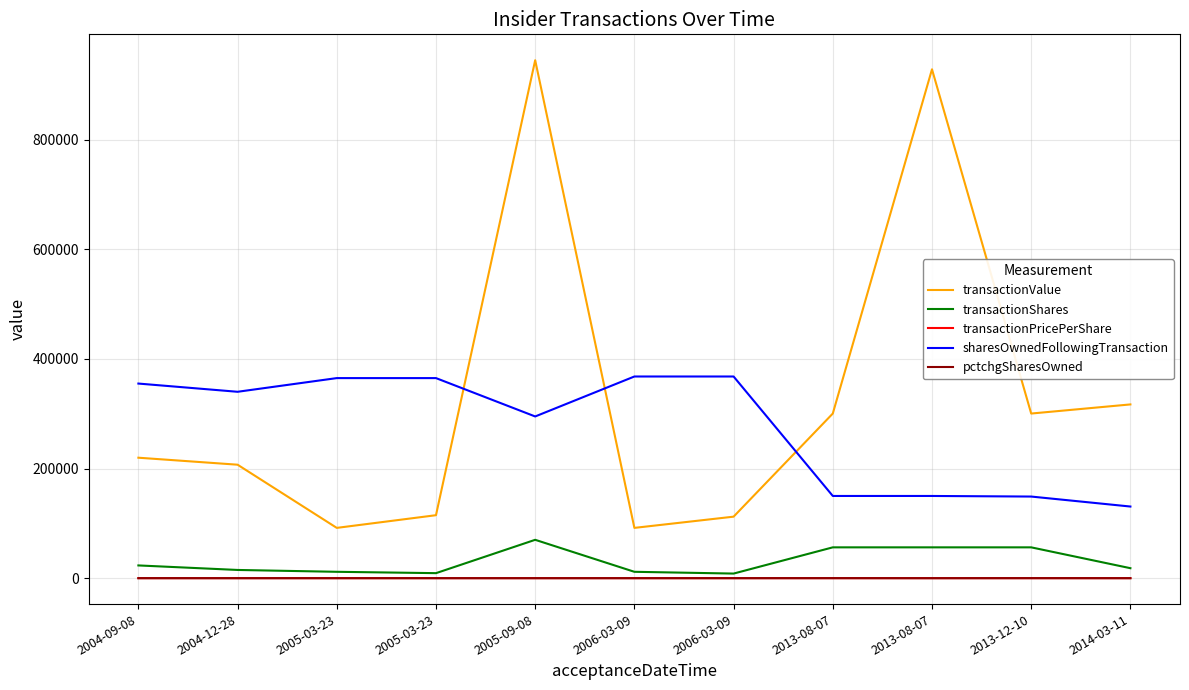

What is the total value across all series at 2006-03-09?

471368.9